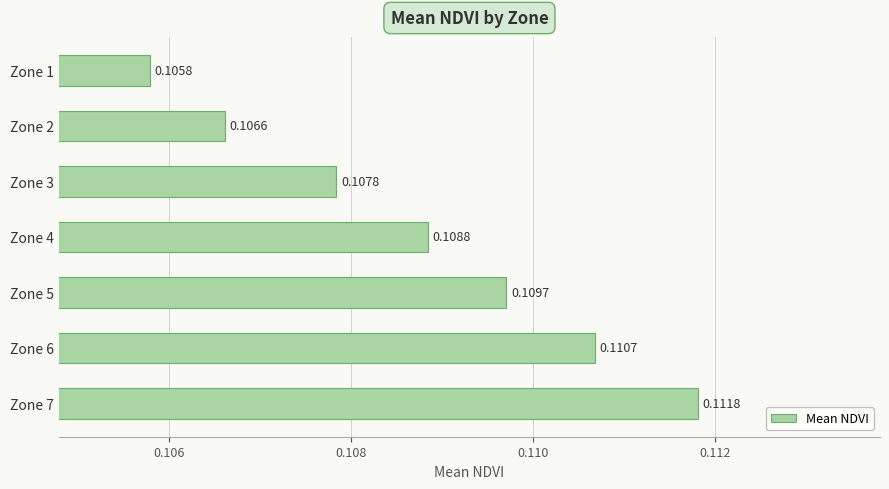

What is the sum of all values?

0.8